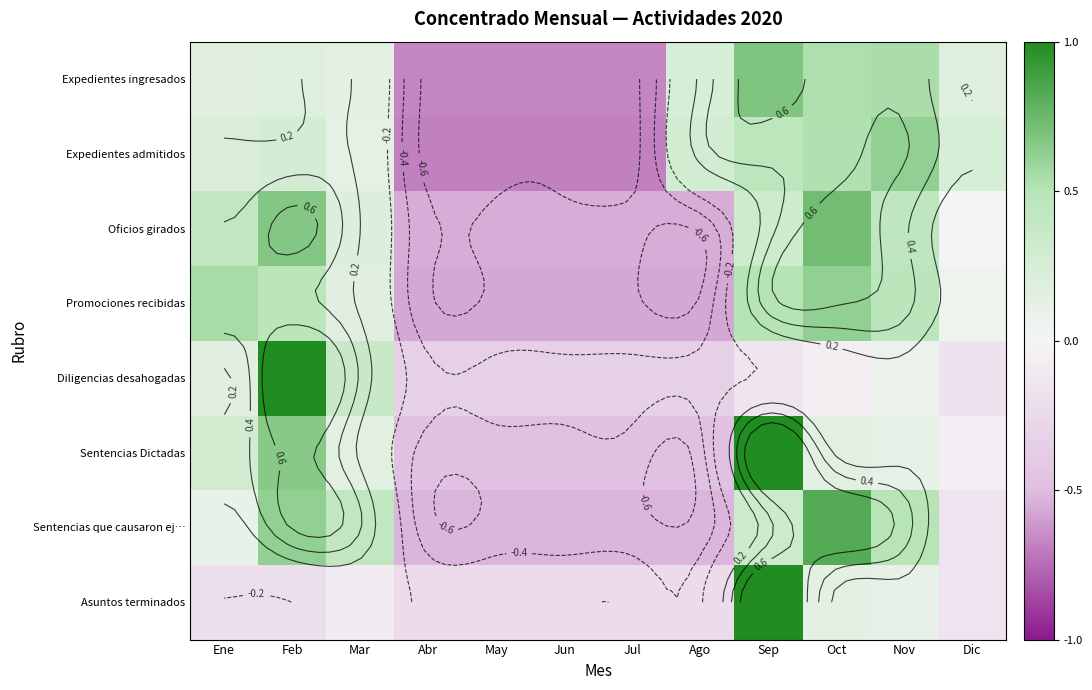

Which label corresponds to the smallest value in the chart?

Abr